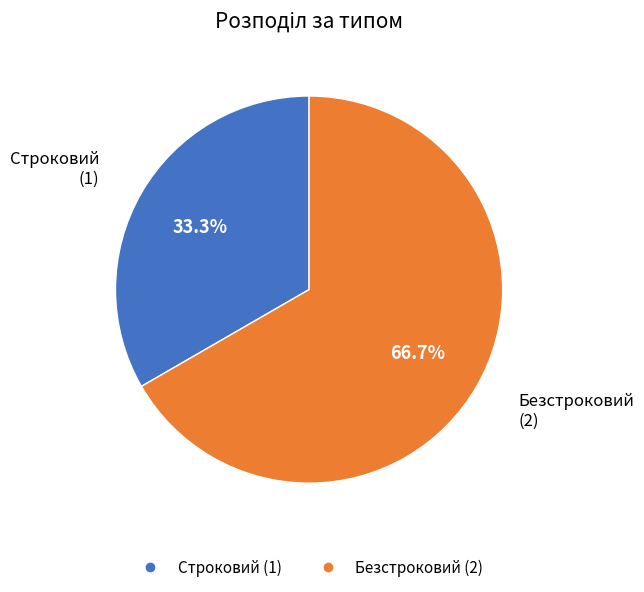

The Строковий slice represents 33% of the pie. True or false?

True